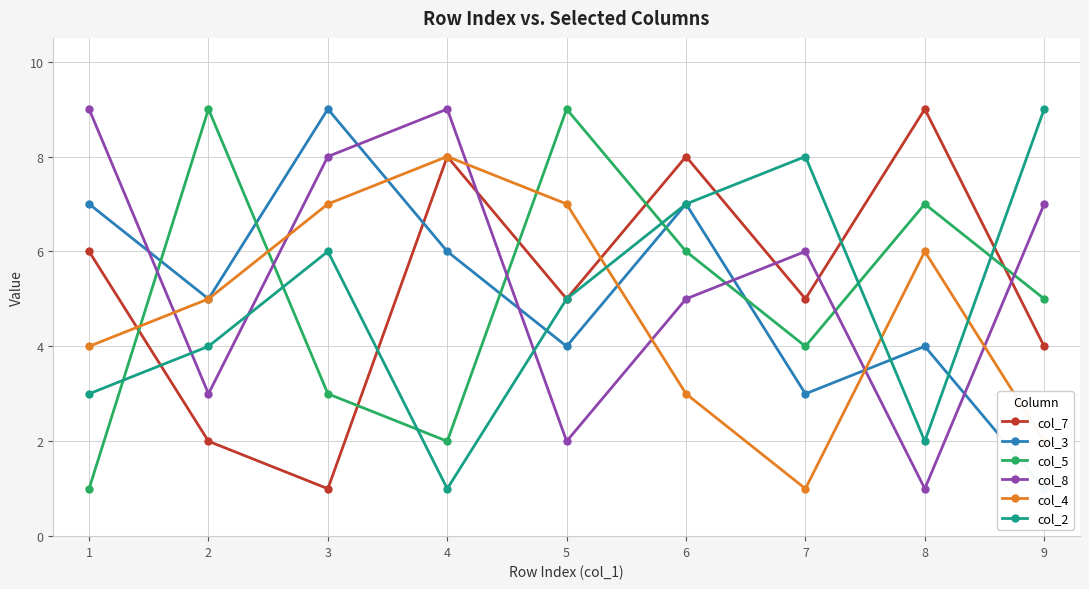

Reading left to right, extract all data points from this chart.

col_7: 6	2	1	8	5	8	5	9	4
col_3: 7	5	9	6	4	7	3	4	1
col_5: 1	9	3	2	9	6	4	7	5
col_8: 9	3	8	9	2	5	6	1	7
col_4: 4	5	7	8	7	3	1	6	2
col_2: 3	4	6	1	5	7	8	2	9